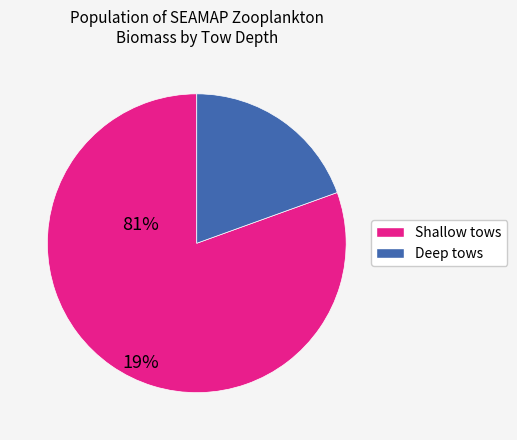

Is there a majority slice in this chart?

Yes